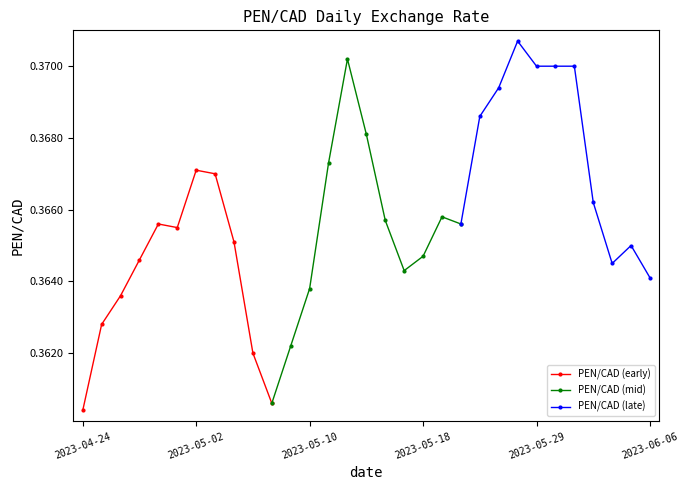

What are all the series names shown in the legend?

PEN/CAD (early), PEN/CAD (mid), PEN/CAD (late)